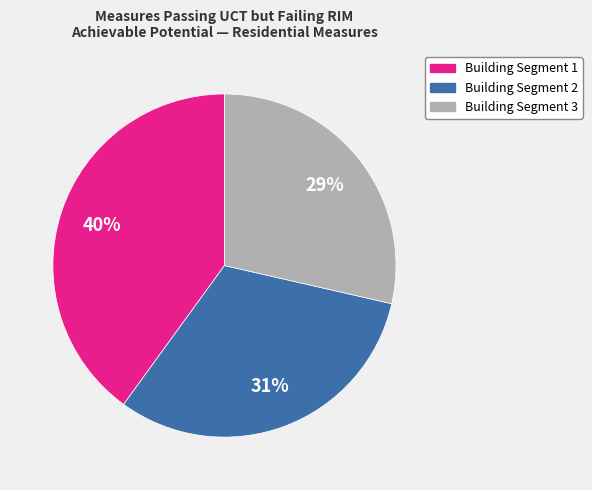

Is there a majority slice in this chart?

No